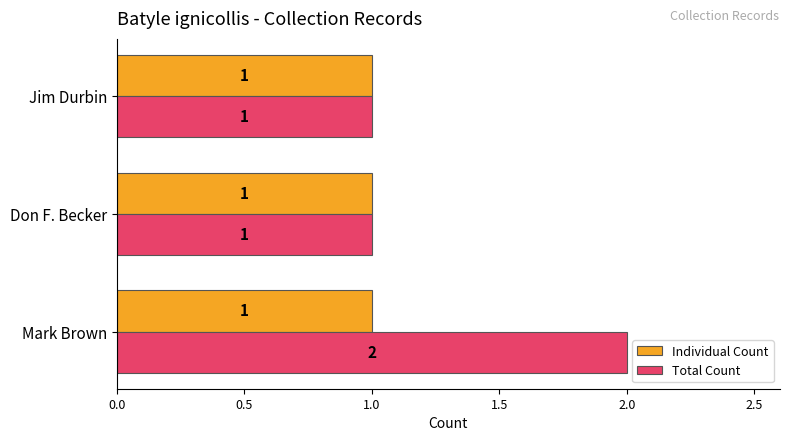

At which category is the sum across all series the highest?

Mark Brown